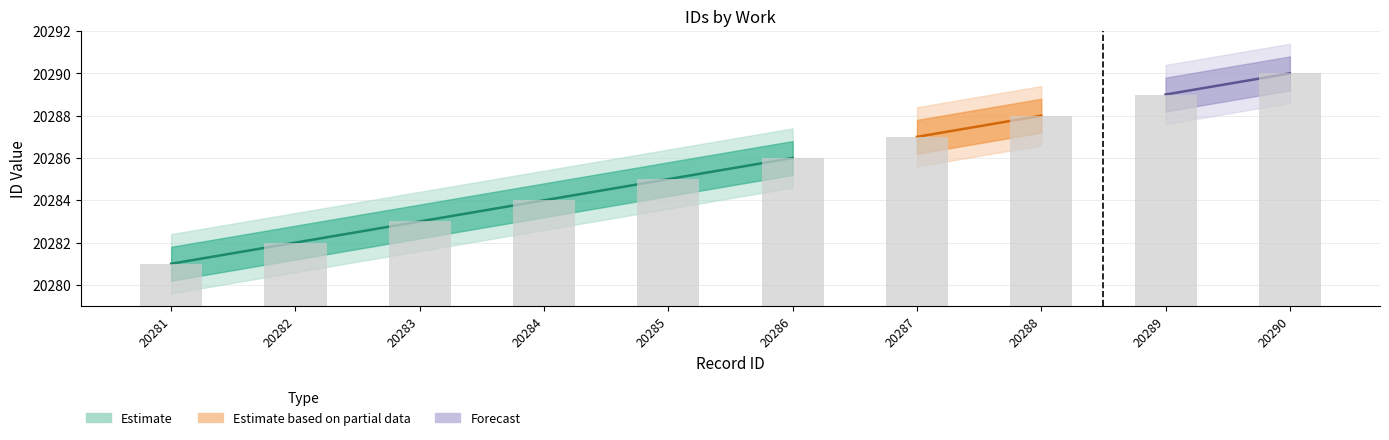

What is the change in value from 20282 to 20284?

+2